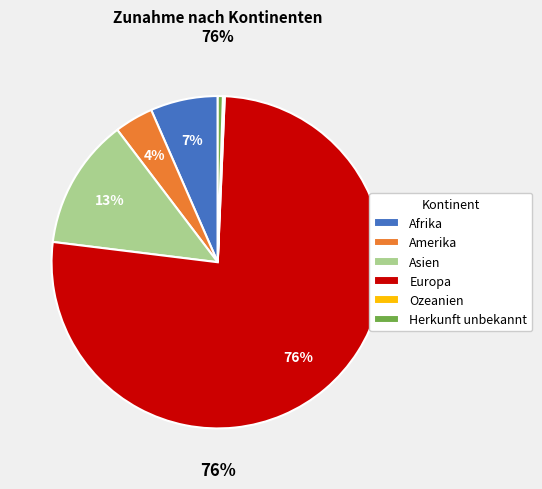

To the nearest percent, what is the difference between the largest and smallest slice percentages?

76%